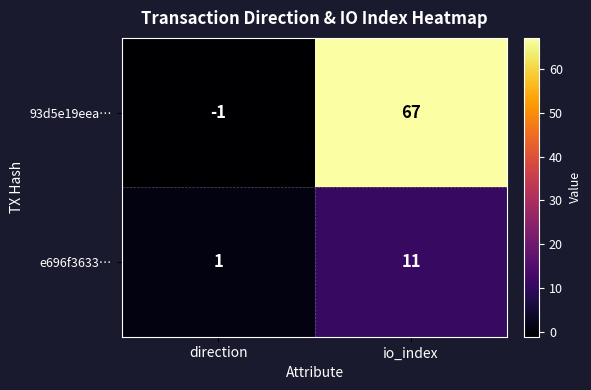

What is the sum of the e696f3633… values at io_index and direction?

12